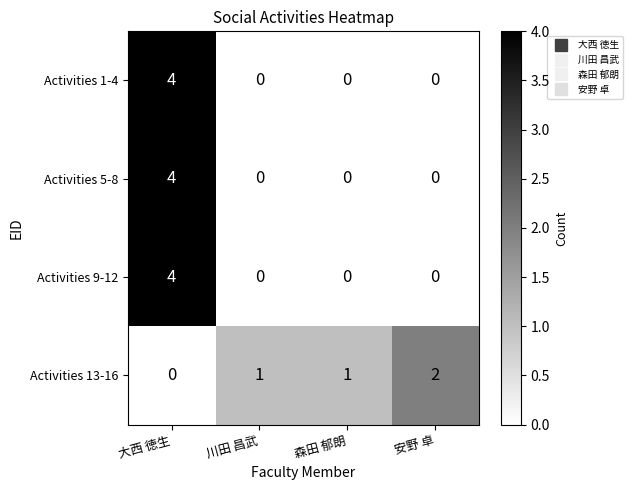

The value of Activities 5-8 at 安野 卓 is 0. True or false?

True